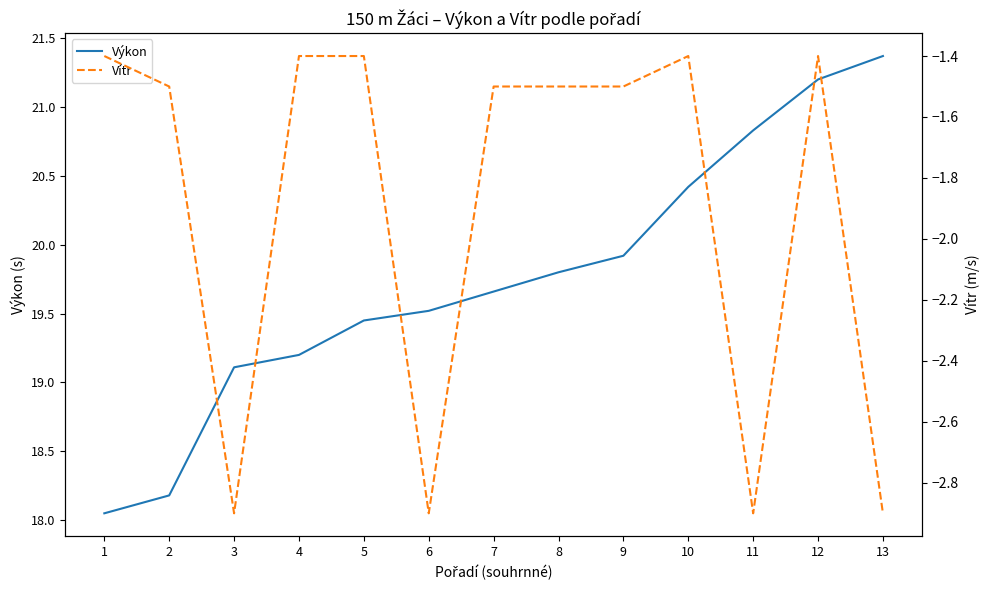

True or false: Výkon and Vítr intersect in this chart.

False